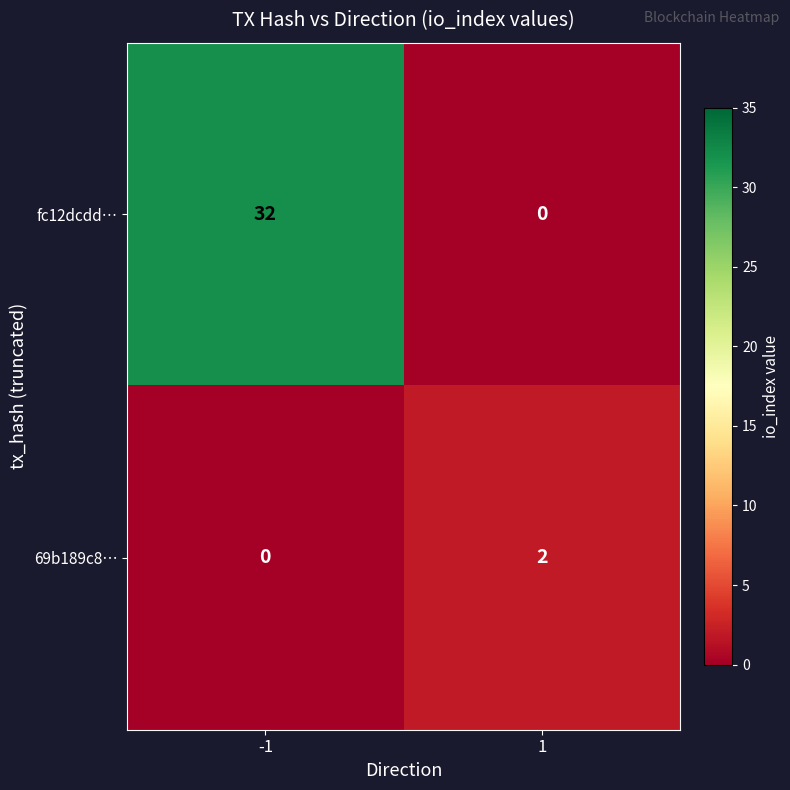

True or false: 69b189c8… has a value of 2 at 1.

True